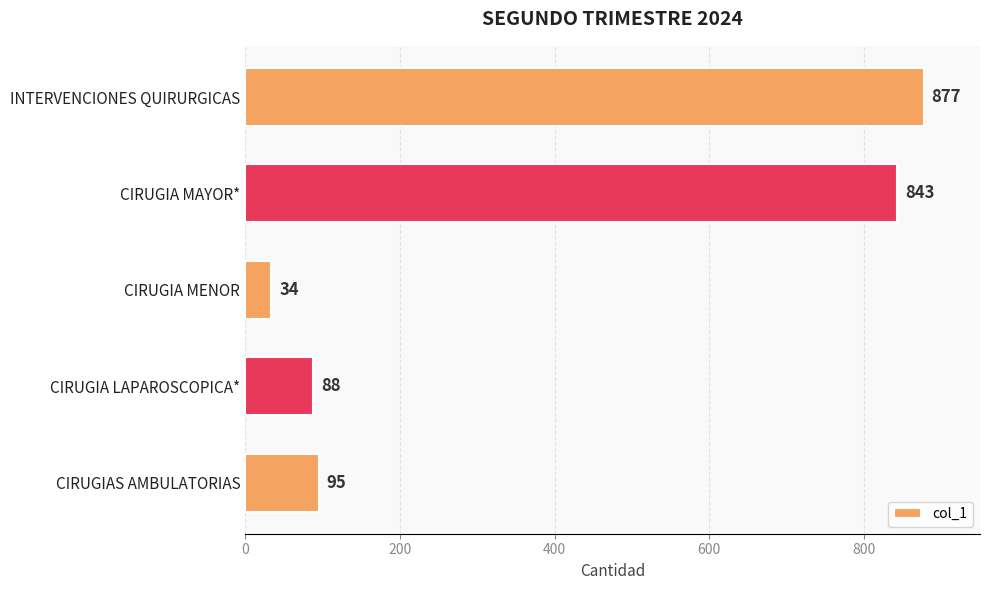

Which category has the lowest value across all series?

CIRUGIA MENOR